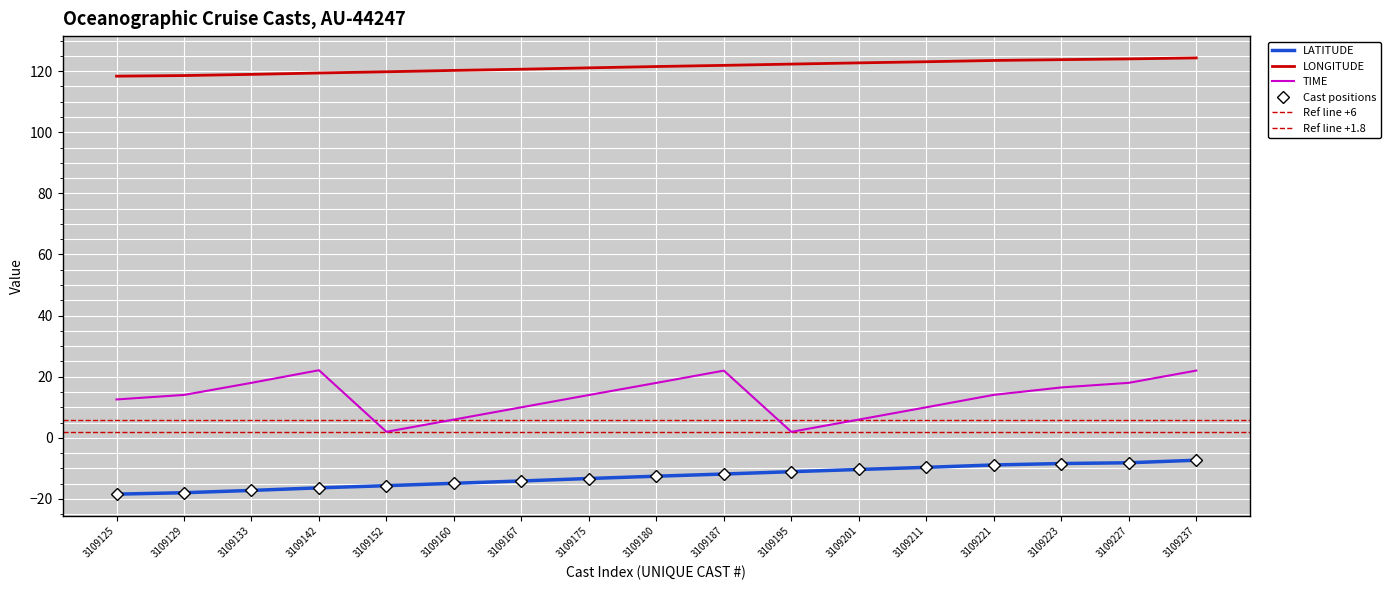

Which category has the highest value across all series?

3109237